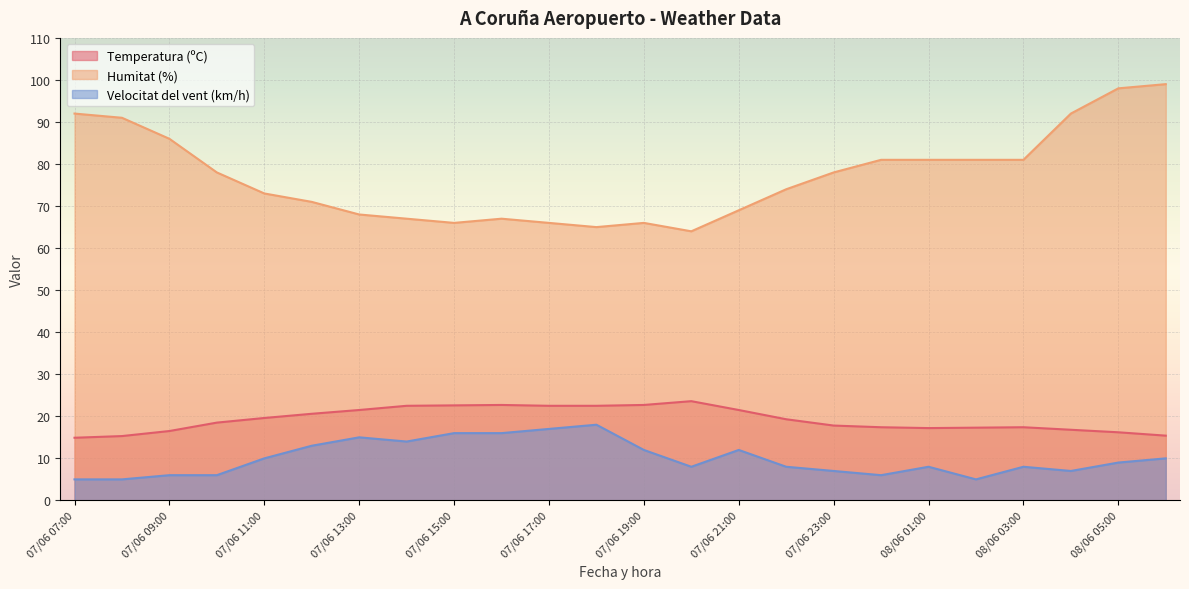

Which series has the widest spread of values?

Humitat (%)